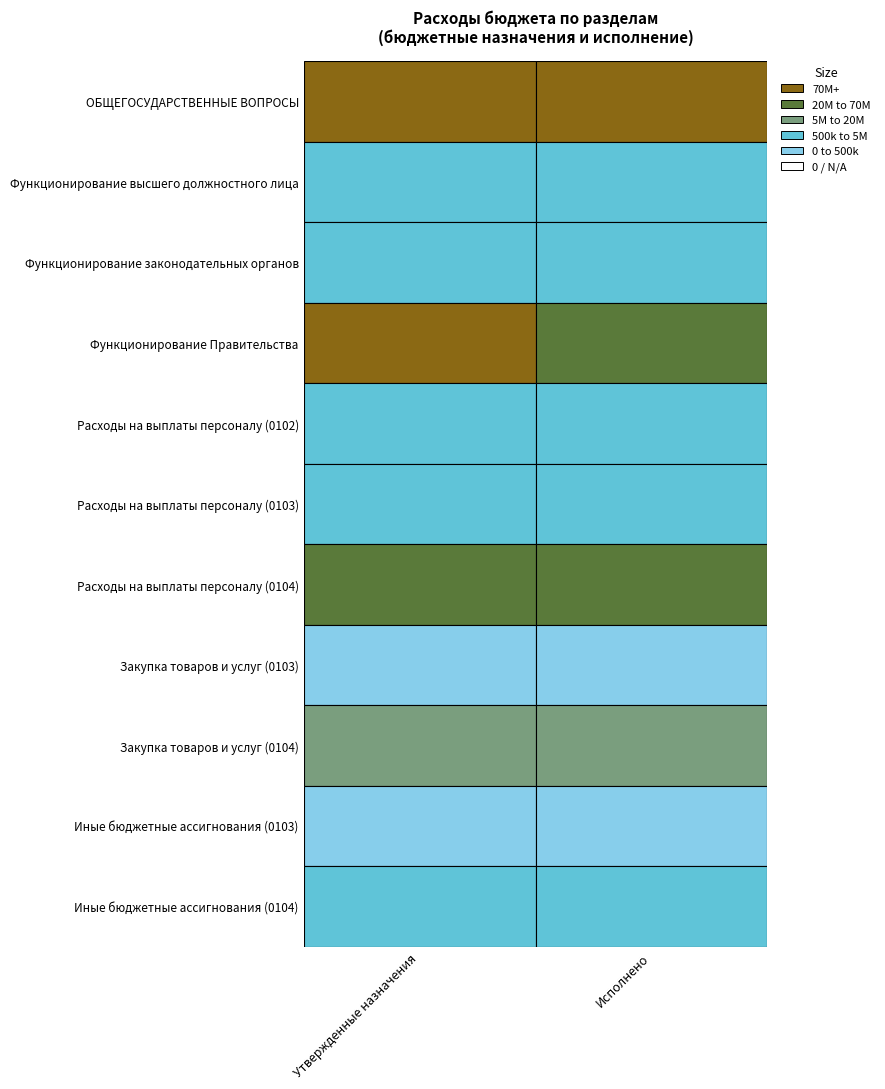

Reading left to right, extract all data points from this chart.

ОБЩЕГОСУДАРСТВЕННЫЕ ВОПРОСЫ: 174740217.3	128892630.9
Функционирование высшего должностного лица: 2069561.8	1704271.6
Функционирование законодательных органов: 3777939.3	3021258.6
Функционирование Правительства: 77718148.9	57789317.4
Расходы на выплаты персоналу (0102): 2069561.8	1704271.6
Расходы на выплаты персоналу (0103): 3396099.3	2741841.2
Расходы на выплаты персоналу (0104): 66245749.8	49623957.8
Закупка товаров и услуг (0103): 381340.0	279367.9
Закупка товаров и услуг (0104): 10280350.9	7241984.9
Иные бюджетные ассигнования (0103): 500.0	49.5
Иные бюджетные ассигнования (0104): 1192048.2	923374.7